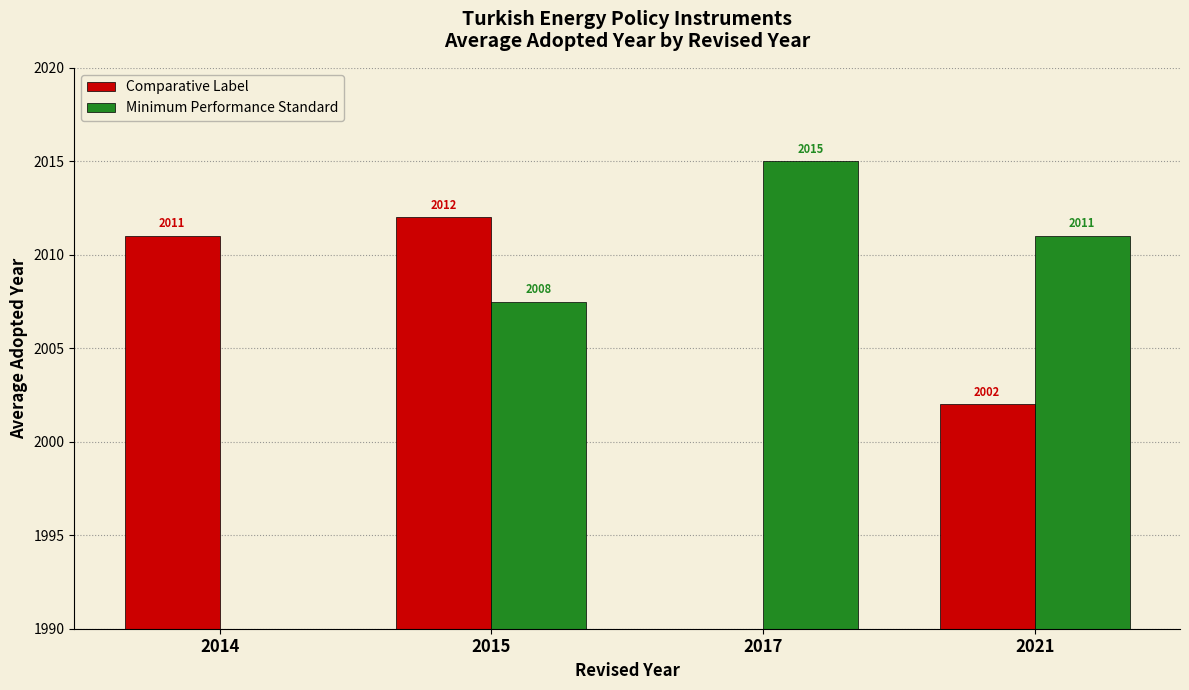

How many bars are there in total?

8